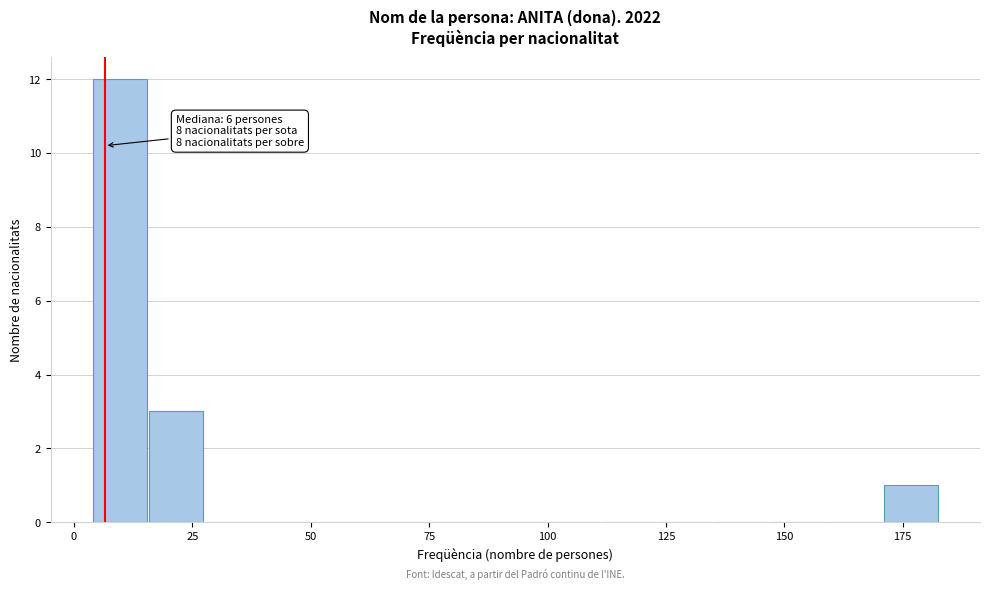

Read against the x-axis, roughly where is the centre of the tallest bar?

10